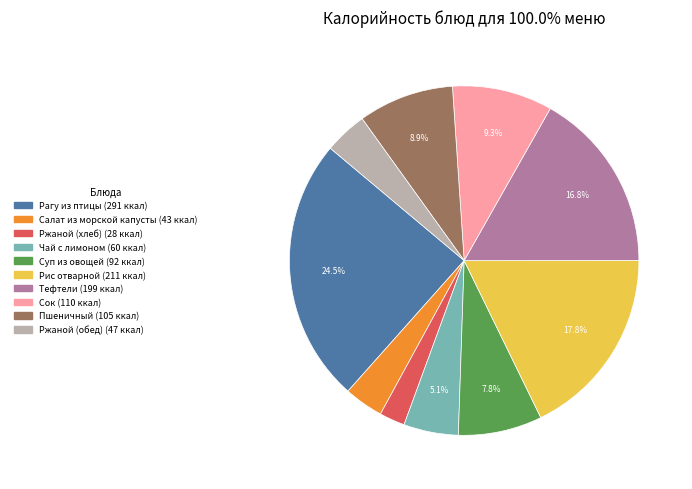

Count the number of slices in the pie.

10